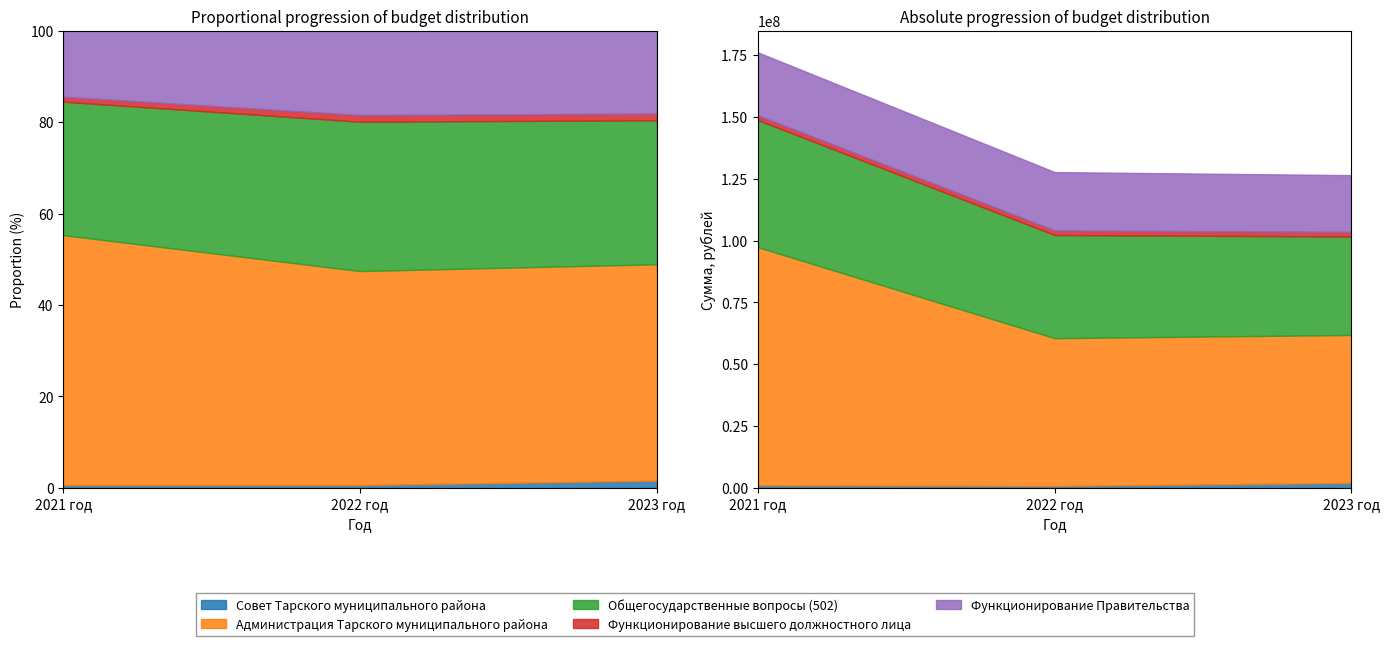

What is the difference between the Администрация Тарского муниципального района values at 2021 год and 2022 год?

36509083.9